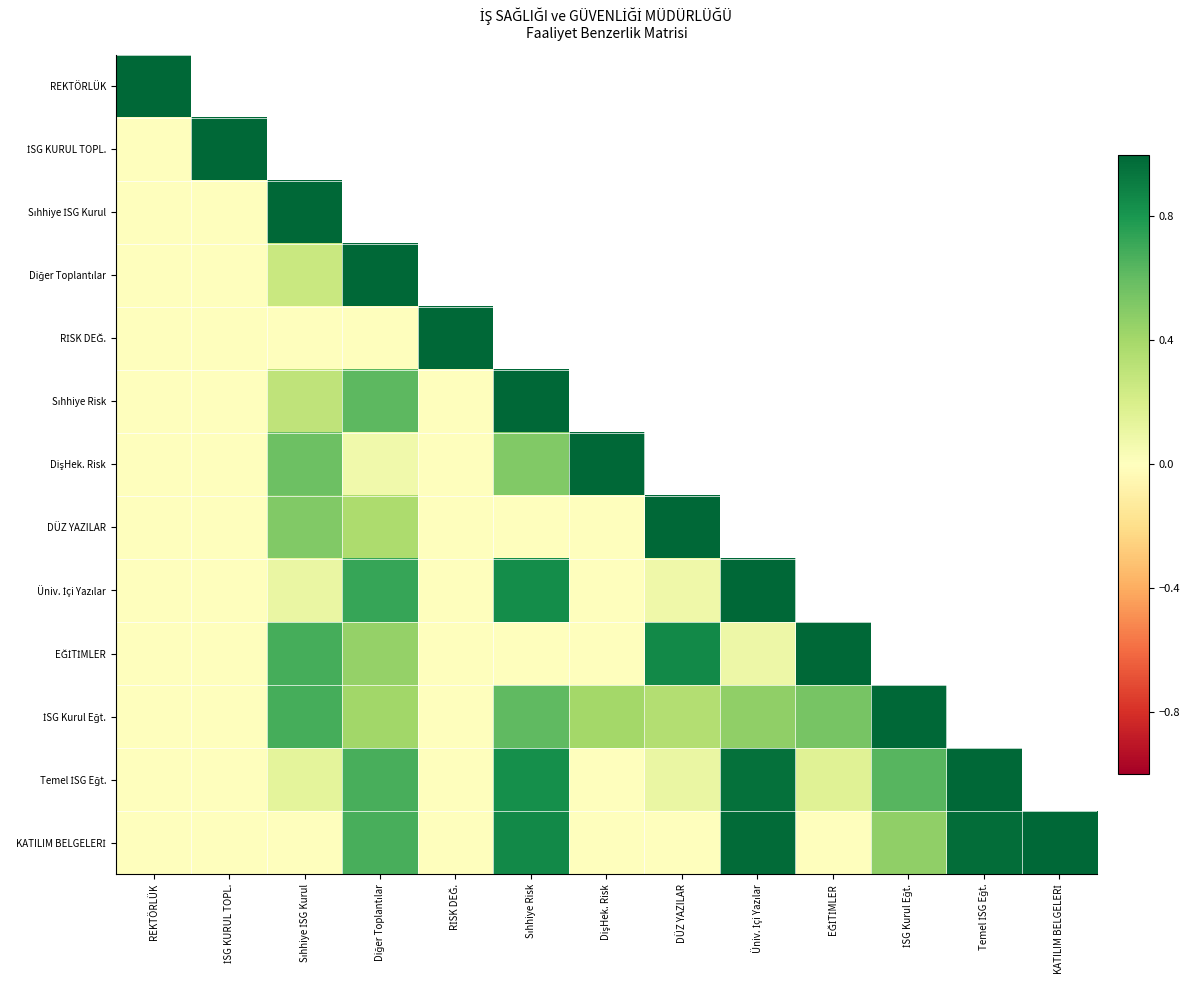

What is the maximum value shown in the chart?

1.0